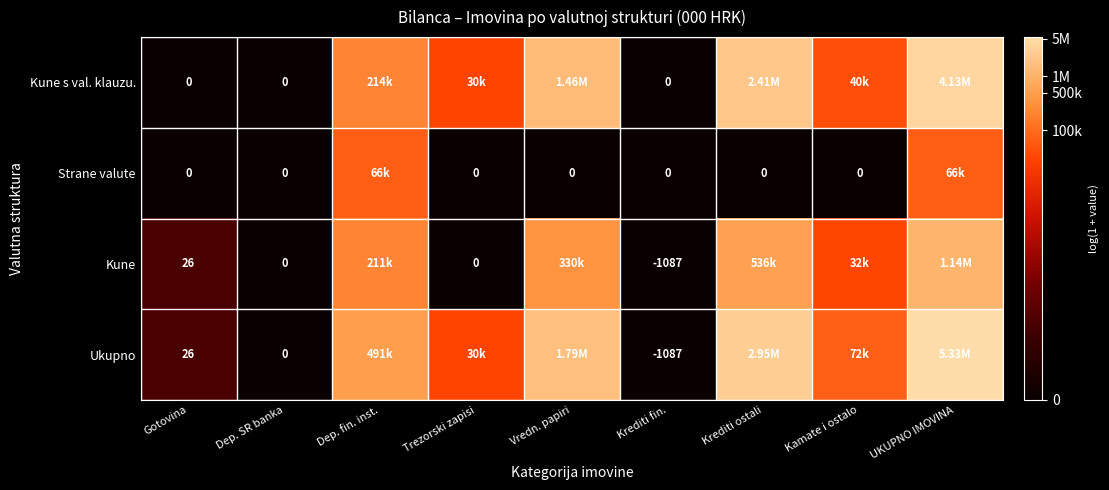

Count the number of data series in this chart.

4